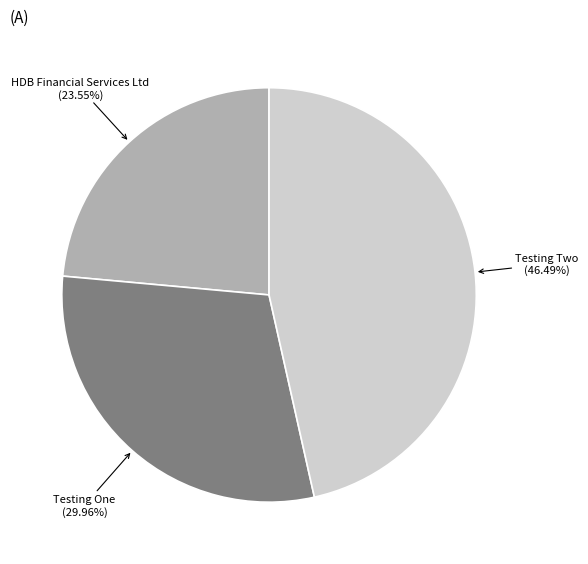

Count the number of slices in the pie.

3